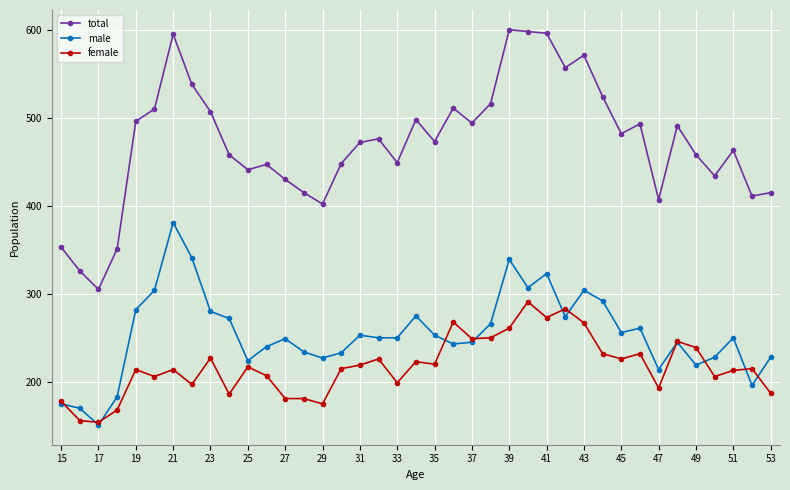

List the series in order of their peak value, highest first.

total, male, female